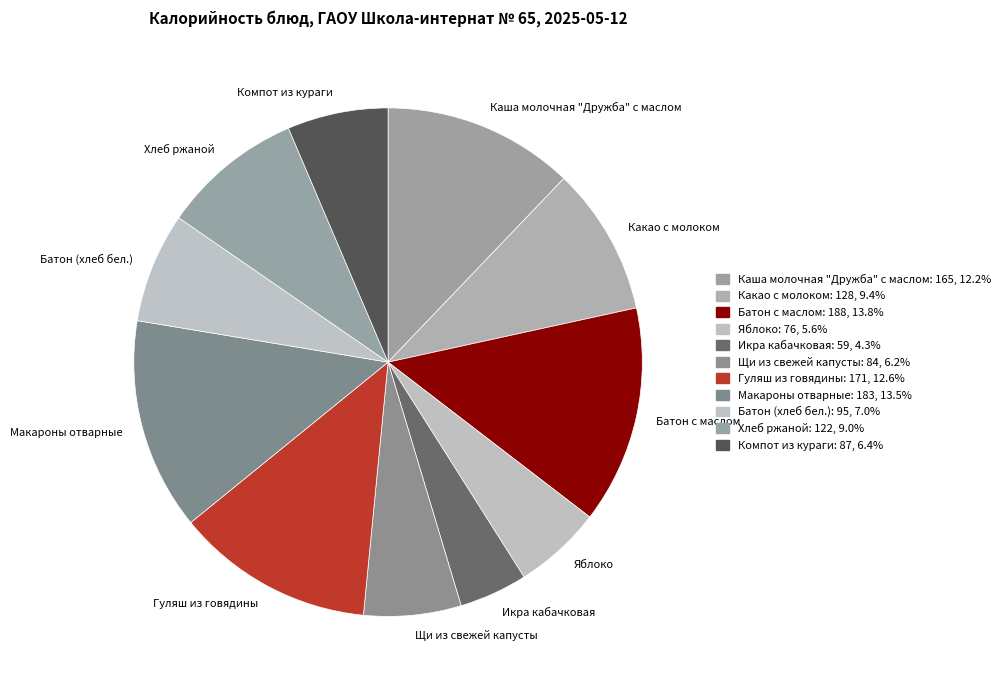

Combined, do Каша молочная "Дружба" с маслом and Батон с маслом account for over 50%?

No